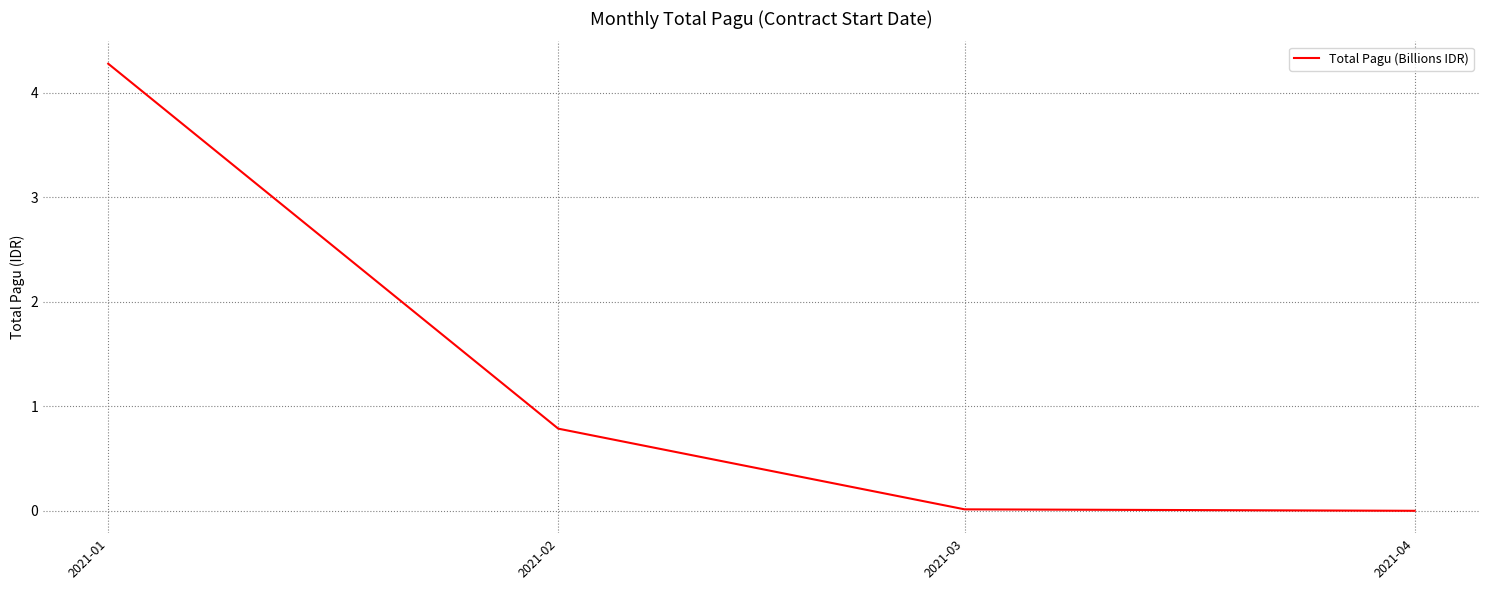

What is the difference between the values at 2021-02 and 2021-01?

3.5